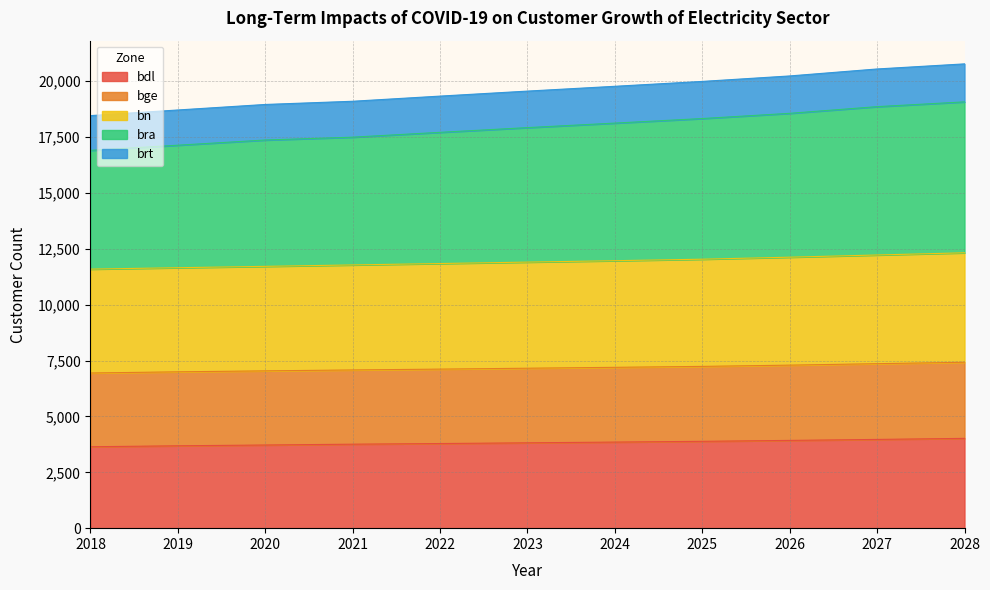

What is the greatest value displayed?

20776